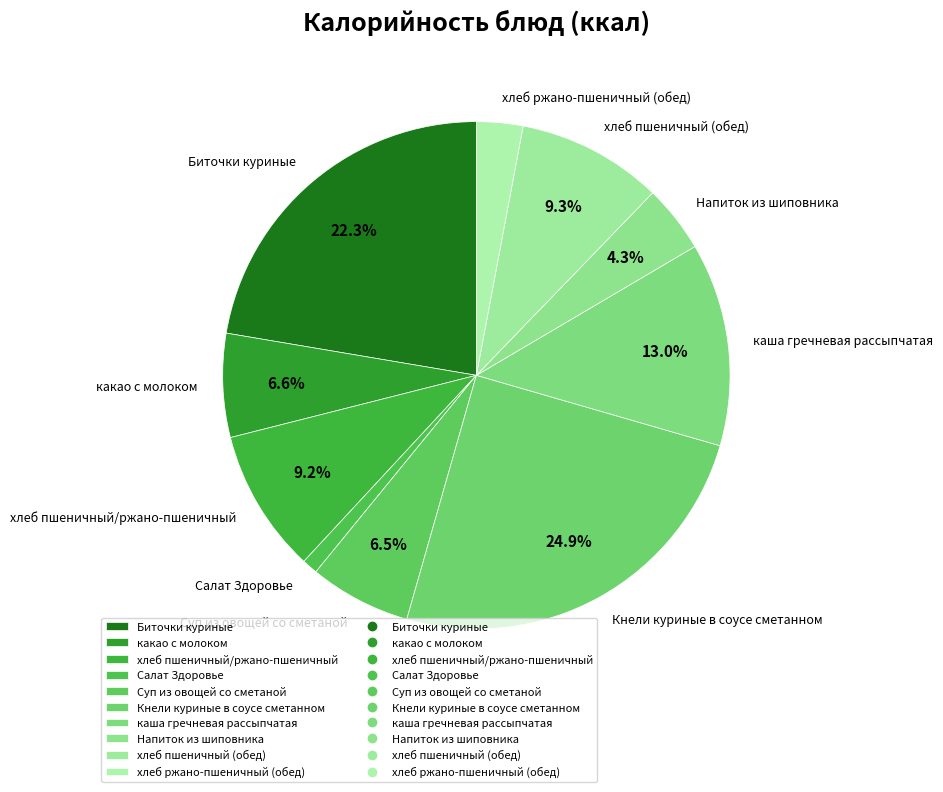

What percentage is the какао с молоком slice, to the nearest percent?

7%